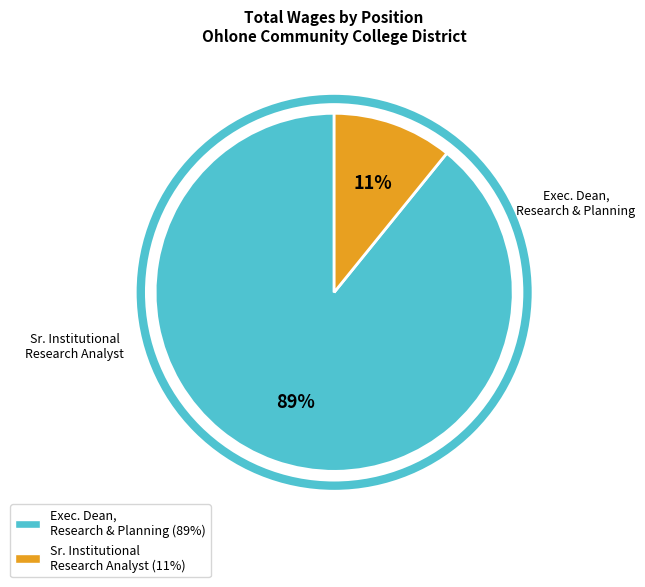

To the nearest percent, what is the difference between the largest and smallest slice percentages?

78%